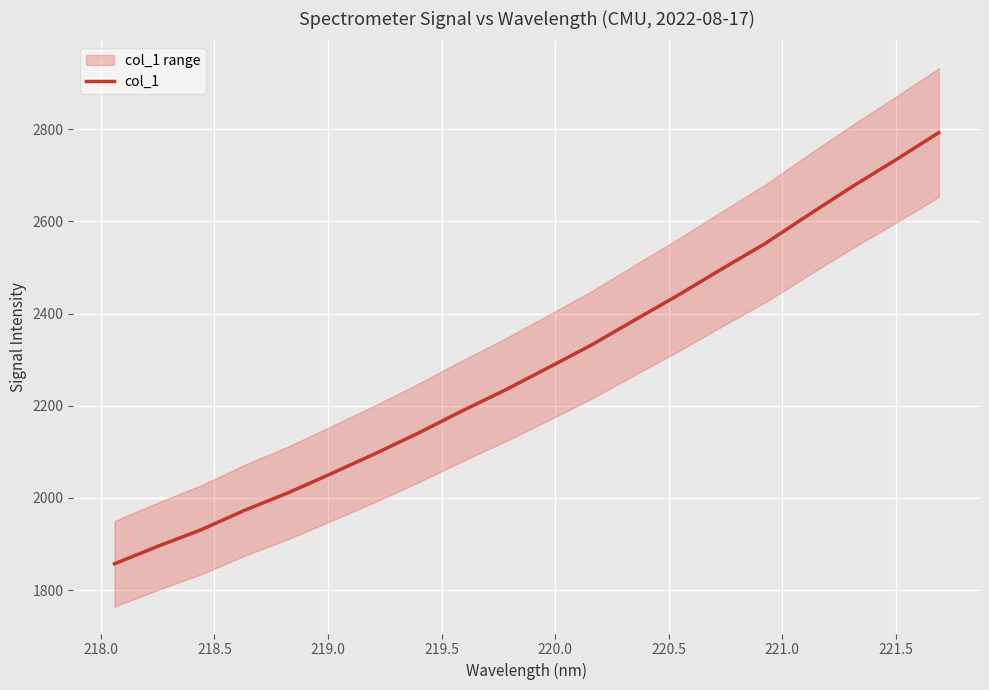

True or false: the data has more than 0 interior local peaks.

False